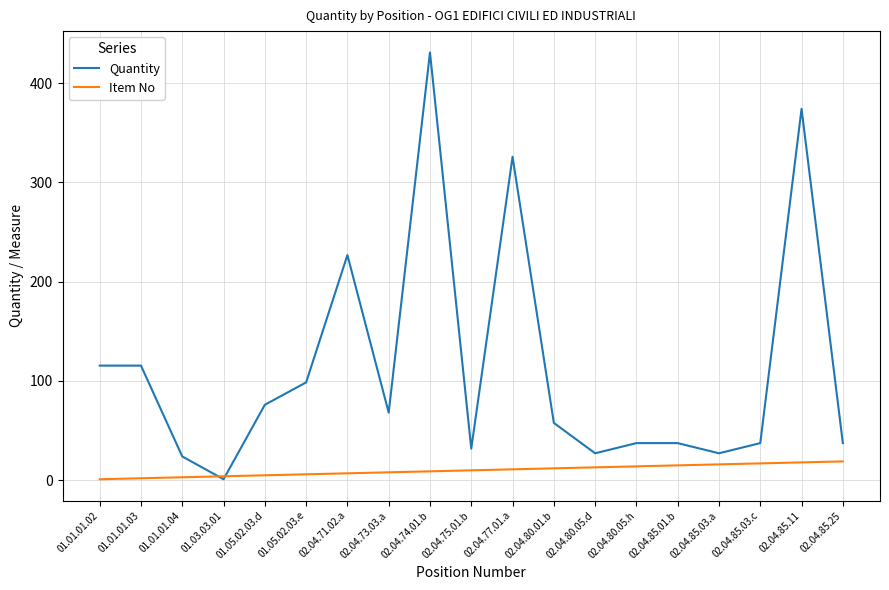

List the series in order of their overall mean, highest first.

Quantity, Item No